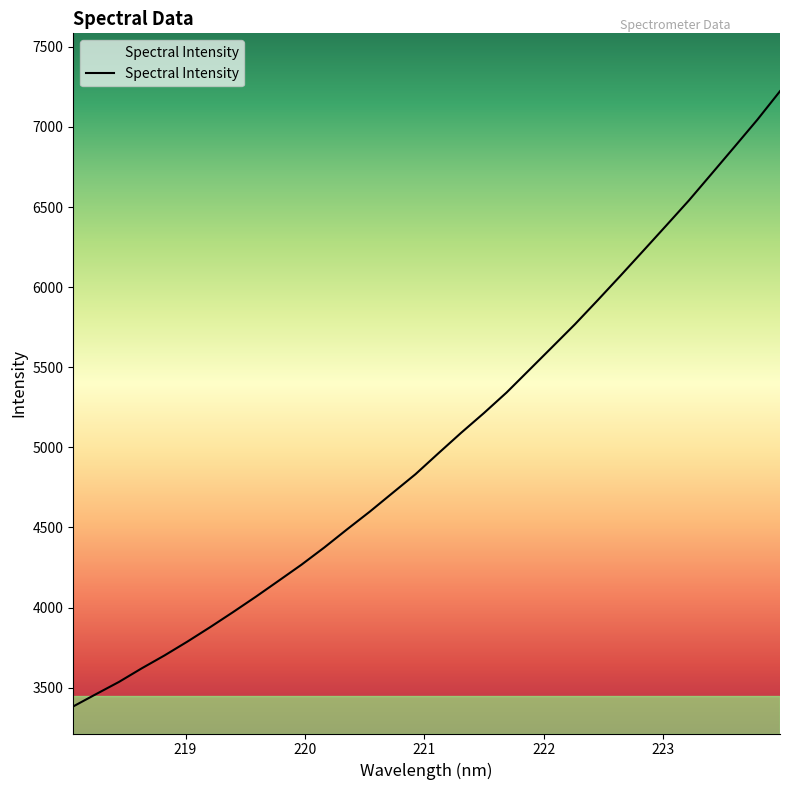

What is the difference between the maximum and minimum values?

3839.7